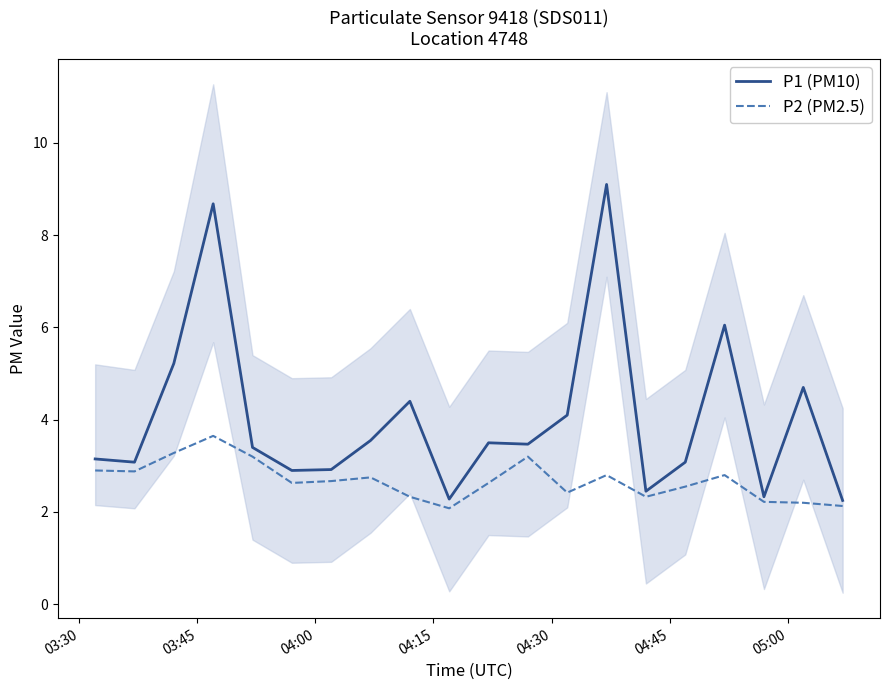

Which series has the largest total across all categories?

P1 (PM10)